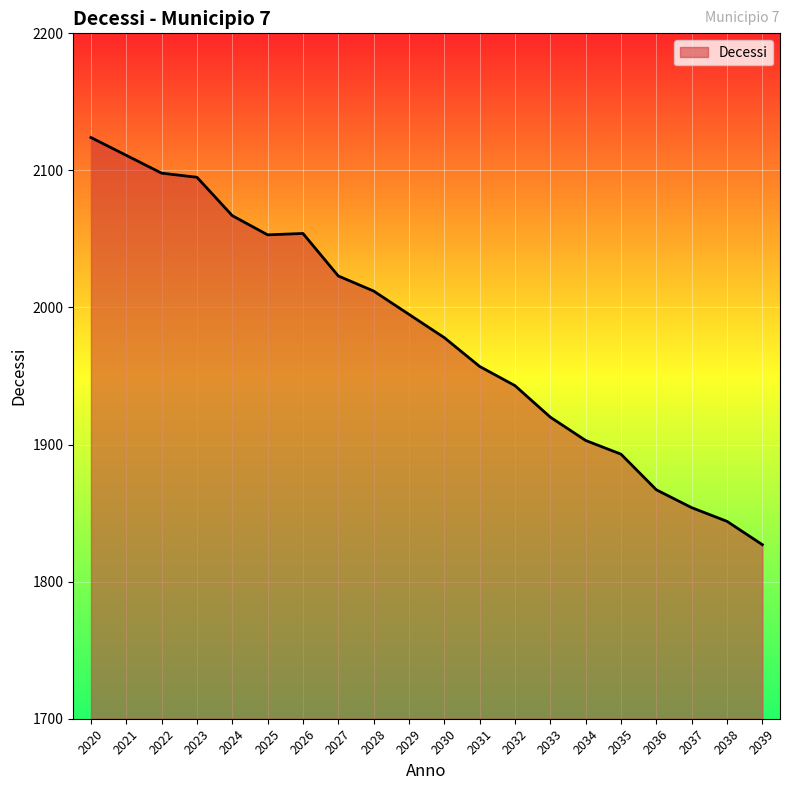

The chart shows a value of 2054 at 2026. True or false?

True